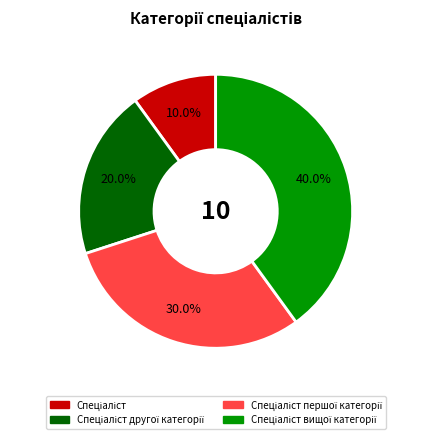

Does any single category account for the majority?

No